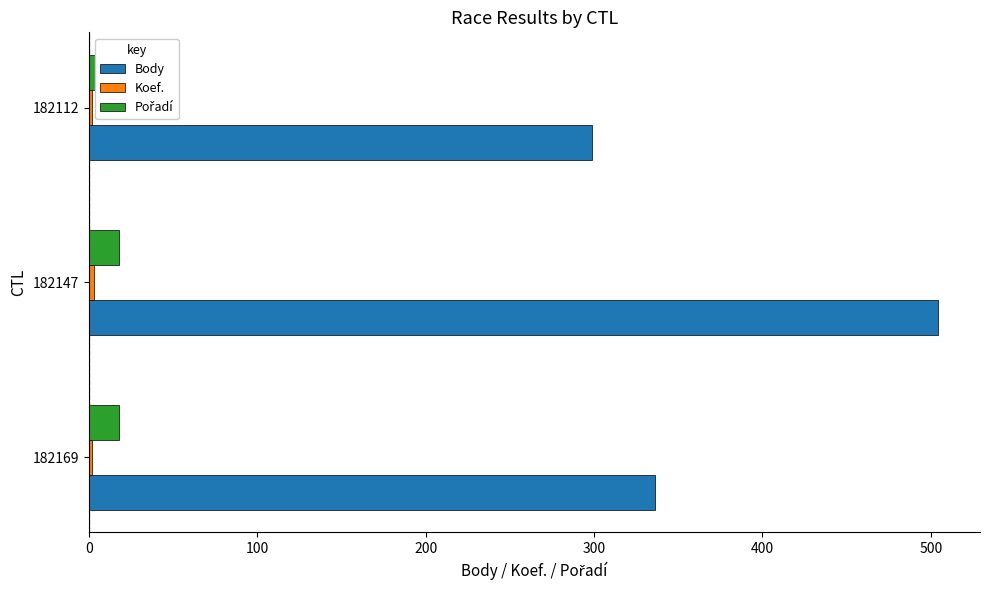

What value does the Body series have at 182147, to the nearest 5?

505